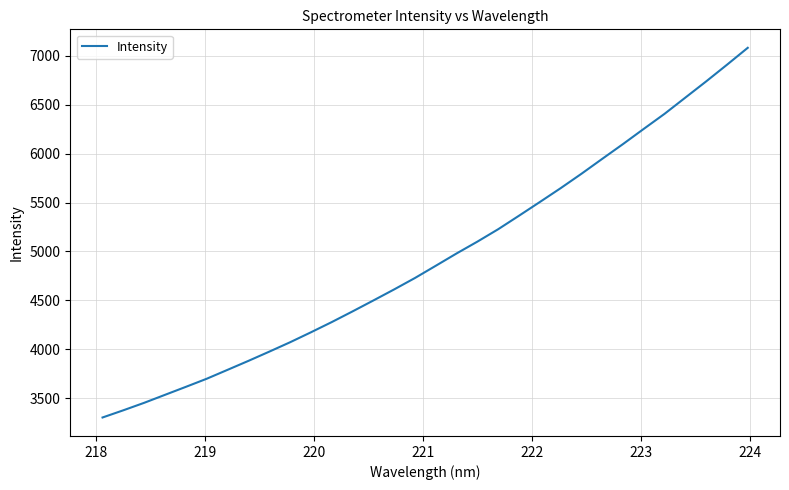

What is the difference between the maximum and minimum values?

3781.7